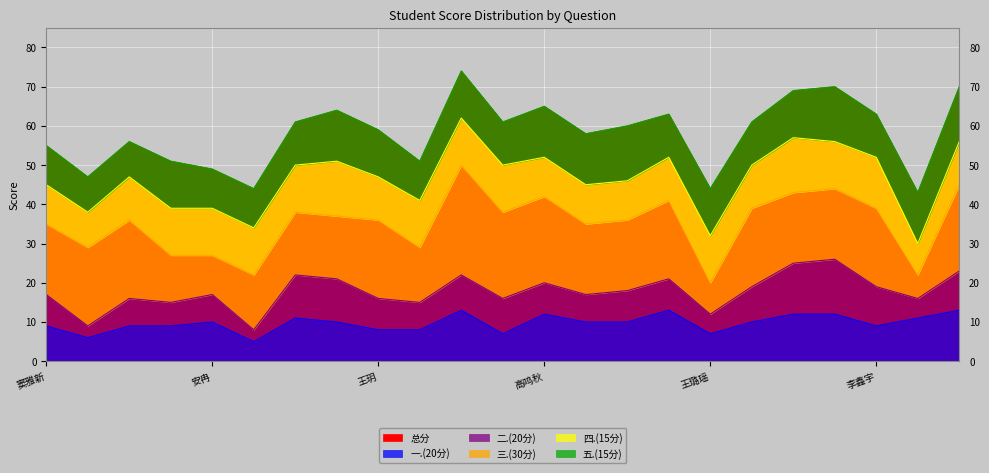

How many values in the 五.(15分) series are below 12?

11